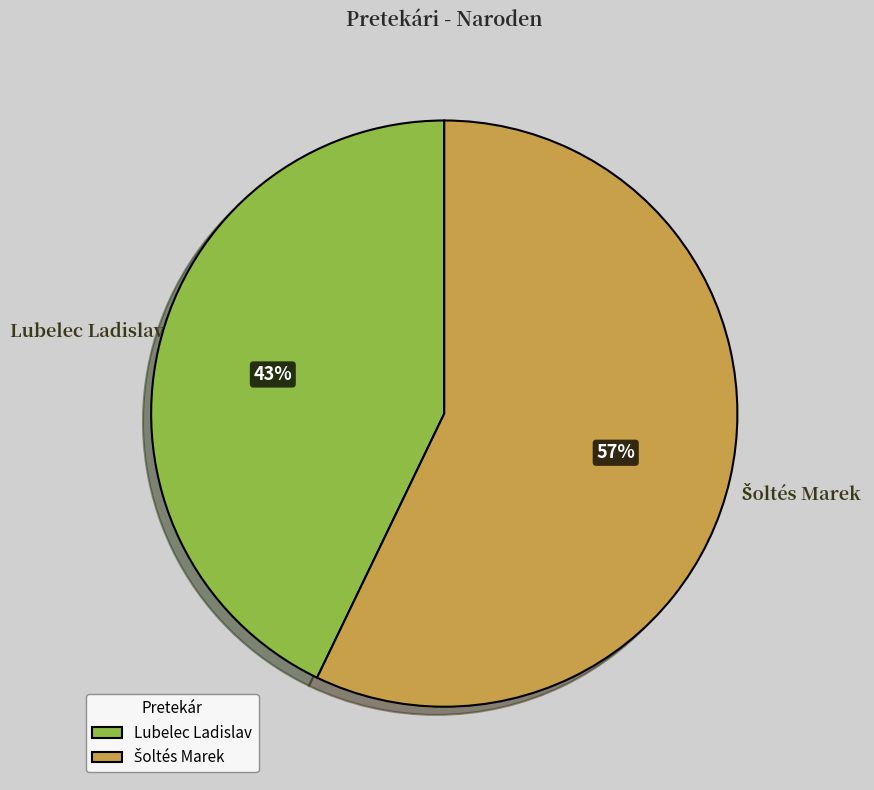

Does any single category account for the majority?

Yes